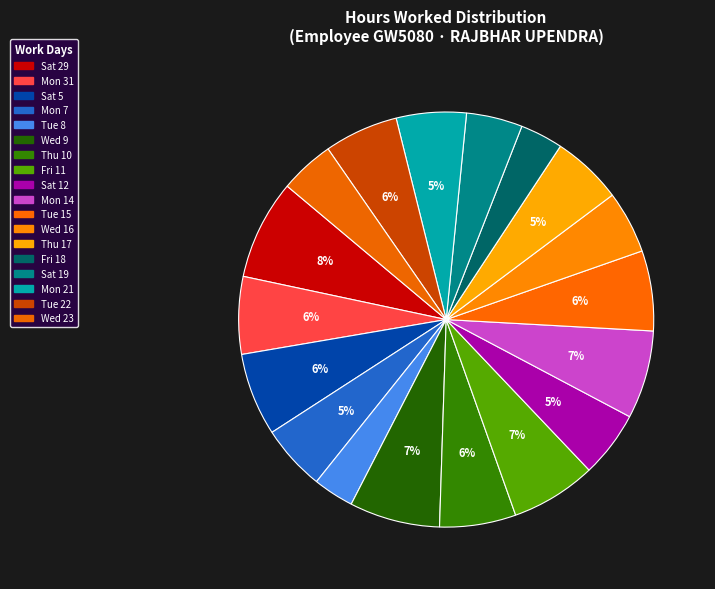

Which slice is the smallest?

Tue 8